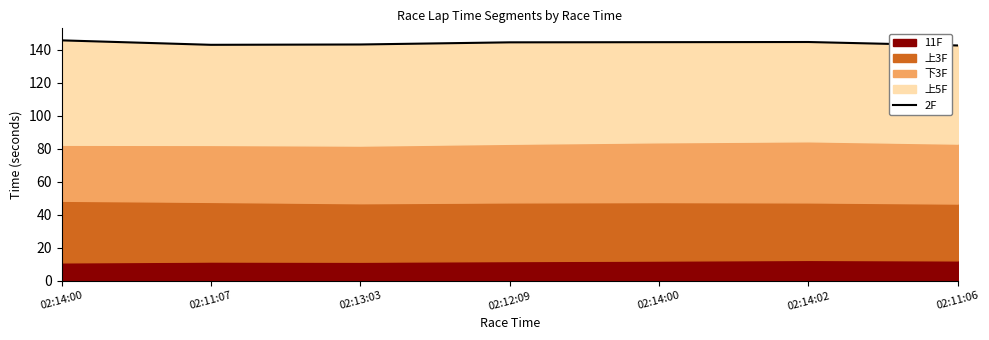

At which category does the data reach its first local peak?

02:14:02